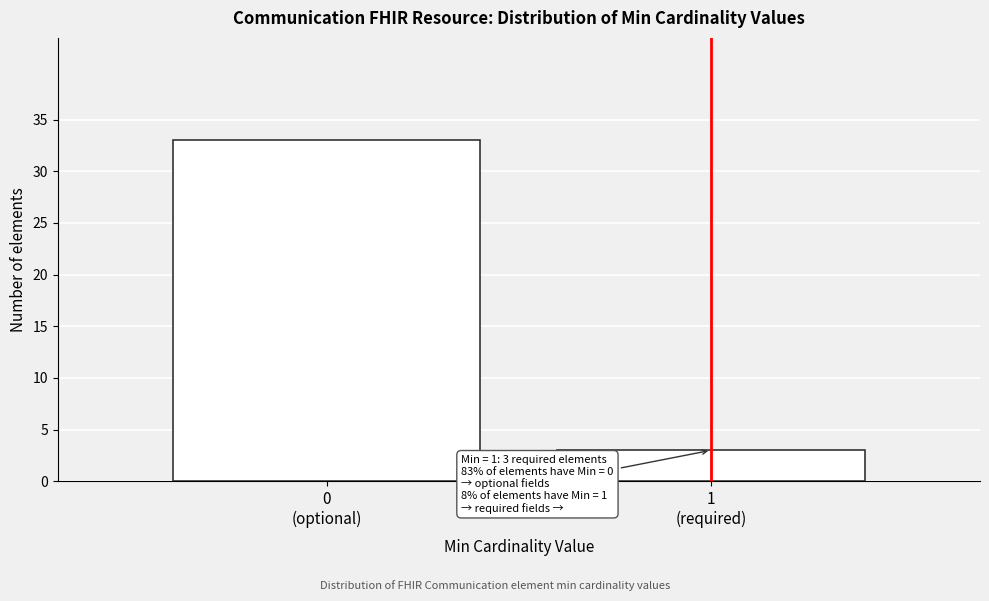

Reading right to left, extract all data points from this chart.

3	33